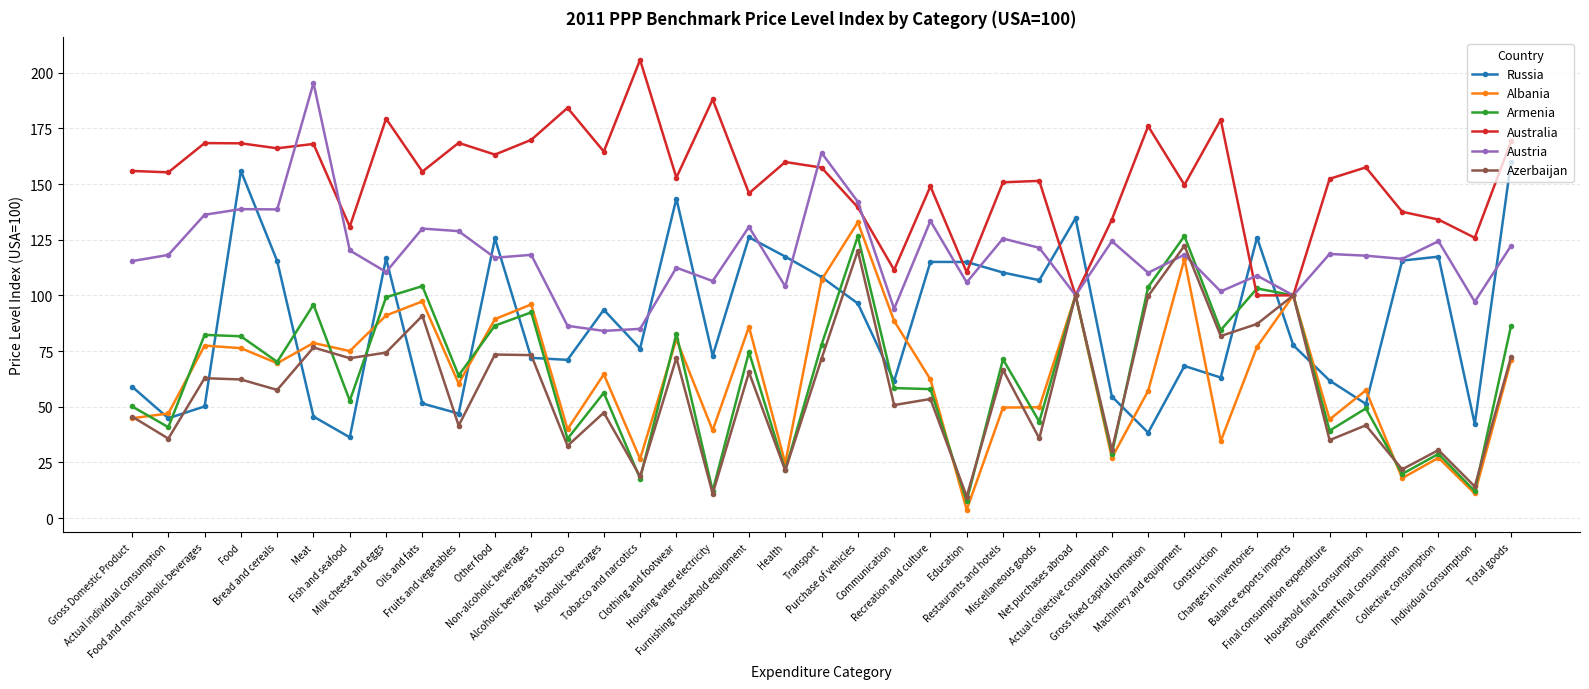

What are all the series names shown in the legend?

Russia, Albania, Armenia, Australia, Austria, Azerbaijan